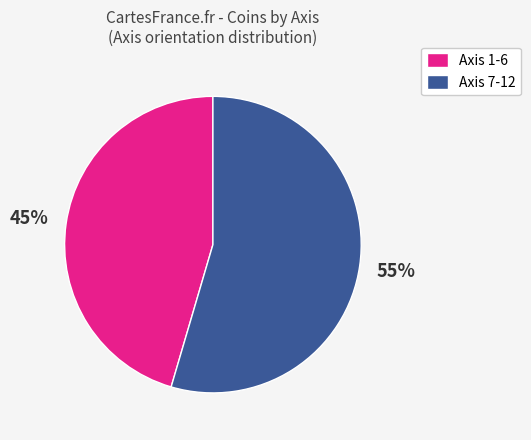

Between Axis 7-12 and Axis 1-6, which is larger?

Axis 7-12